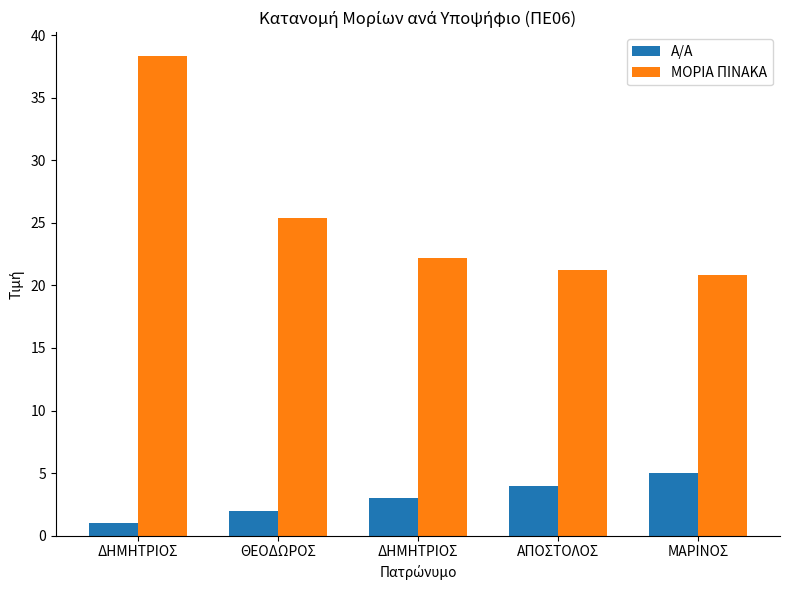

Which has a higher value, ΘΕΟΔΩΡΟΣ or ΜΑΡΙΝΟΣ?

ΜΑΡΙΝΟΣ